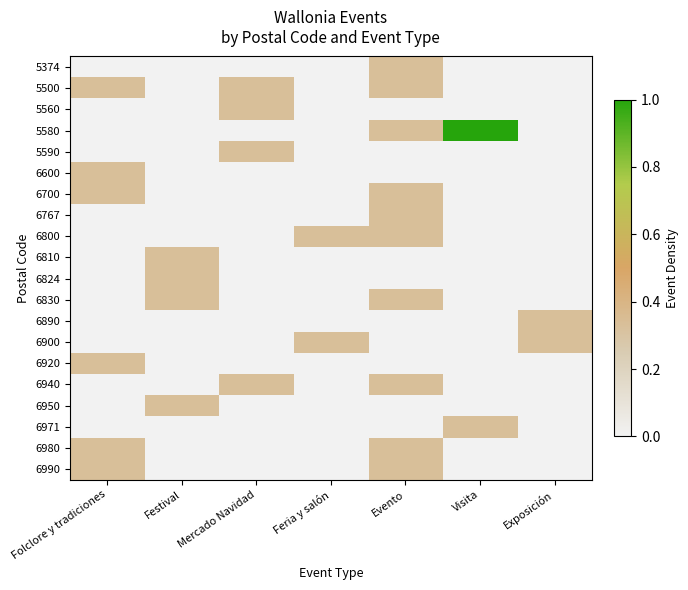

Count the number of categories in the chart.

7